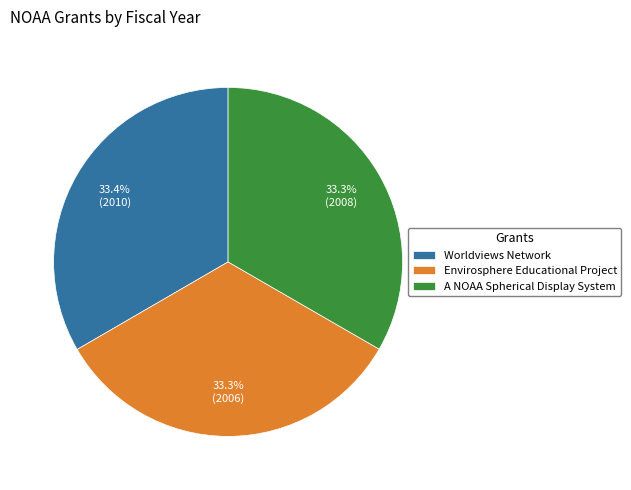

Does any single category account for the majority?

No